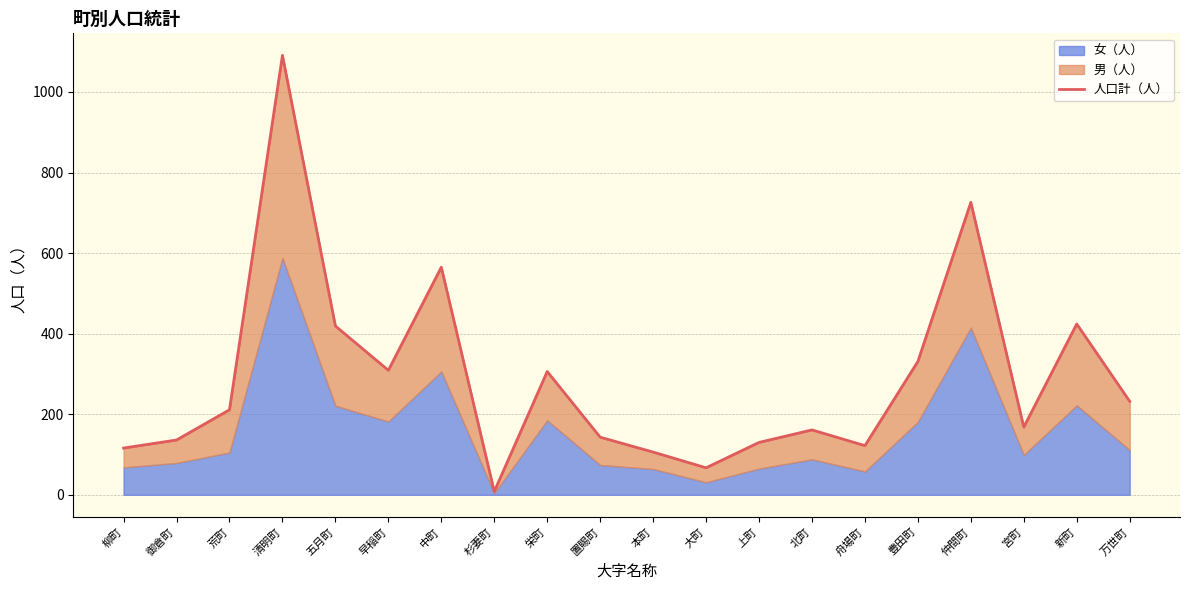

Reading right to left, transcribe all the data shown in this chart.

232	424	168	726	331	122	161	130	67	106	143	306	8	565	309	419	1091	211	136	116